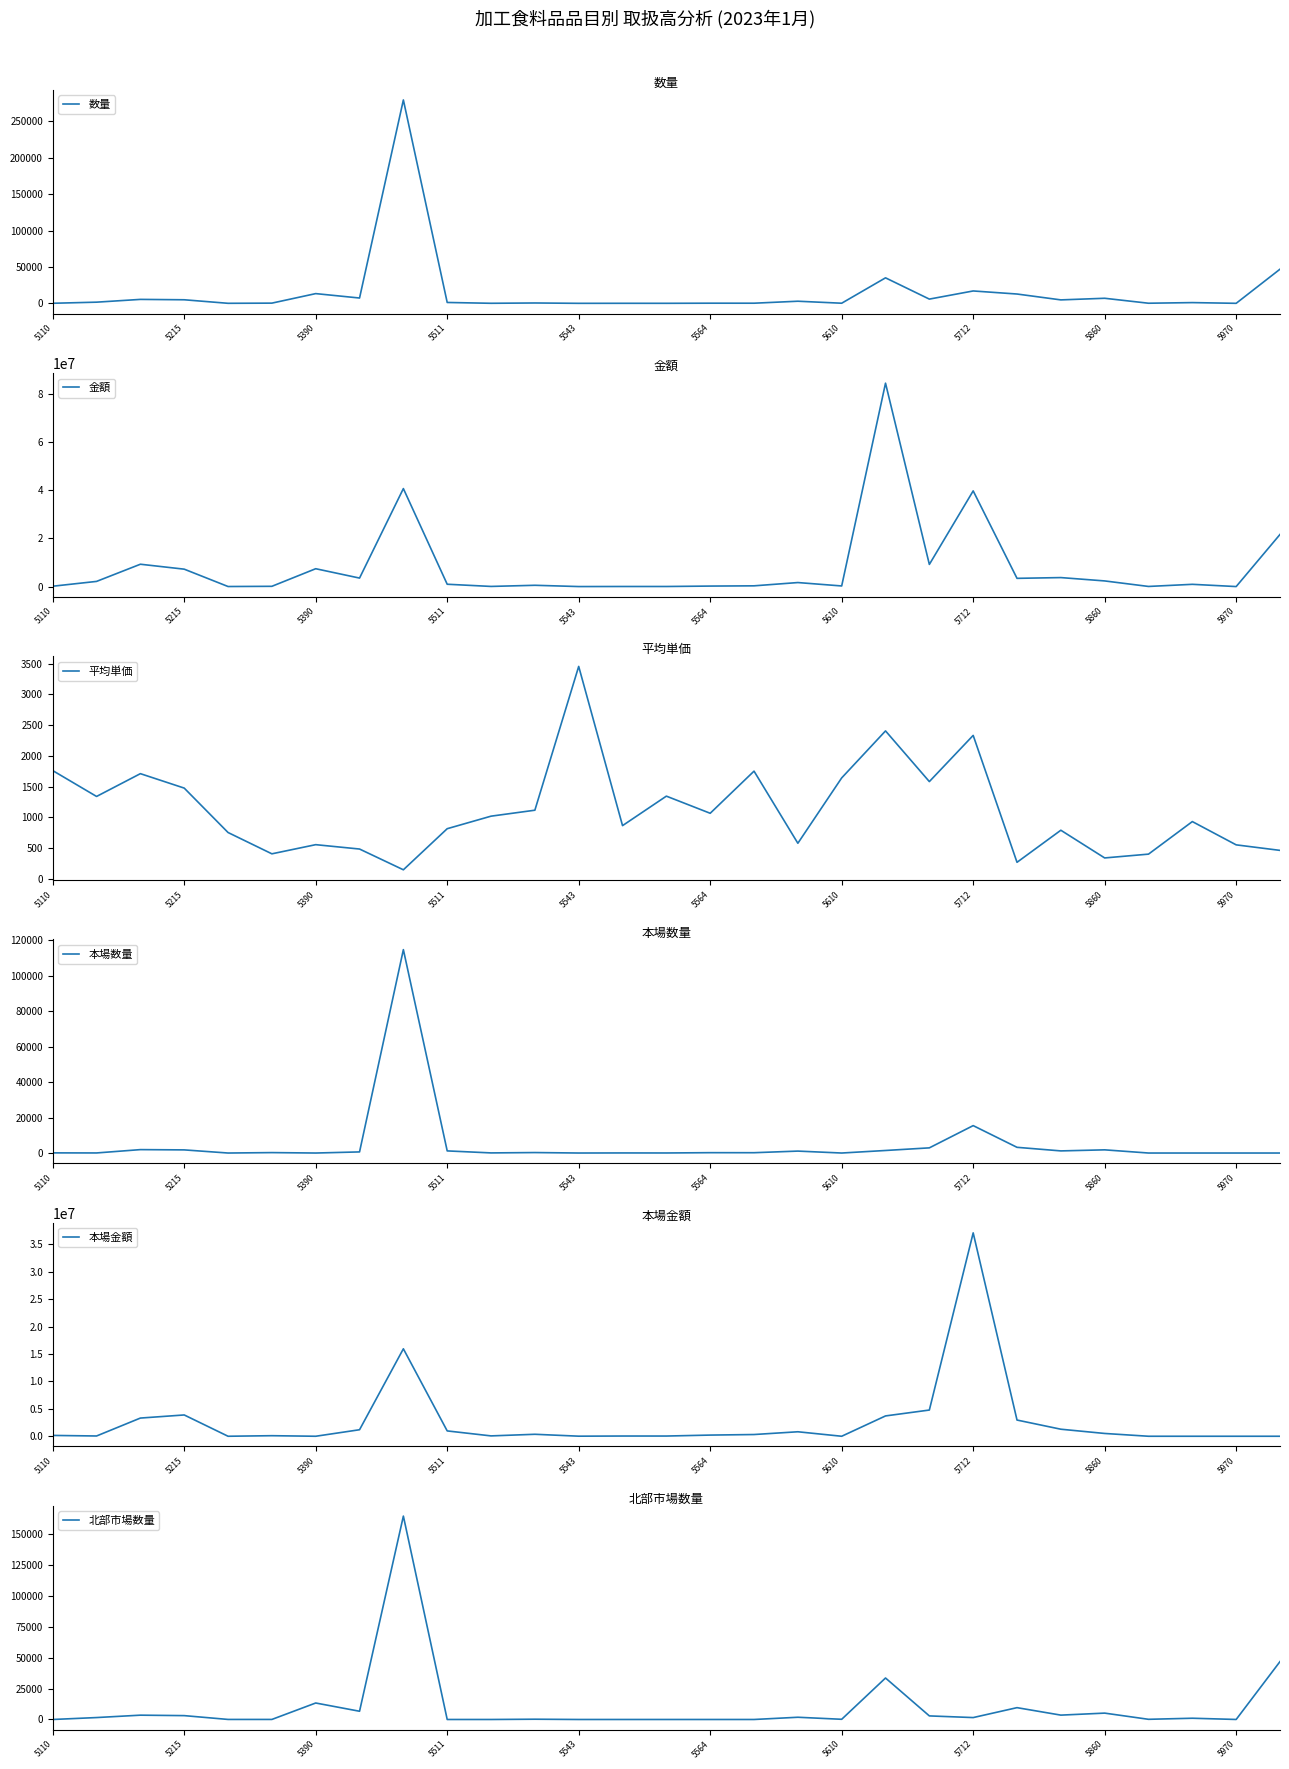

How many interior local peaks does the 北部市場数量 series have?

9